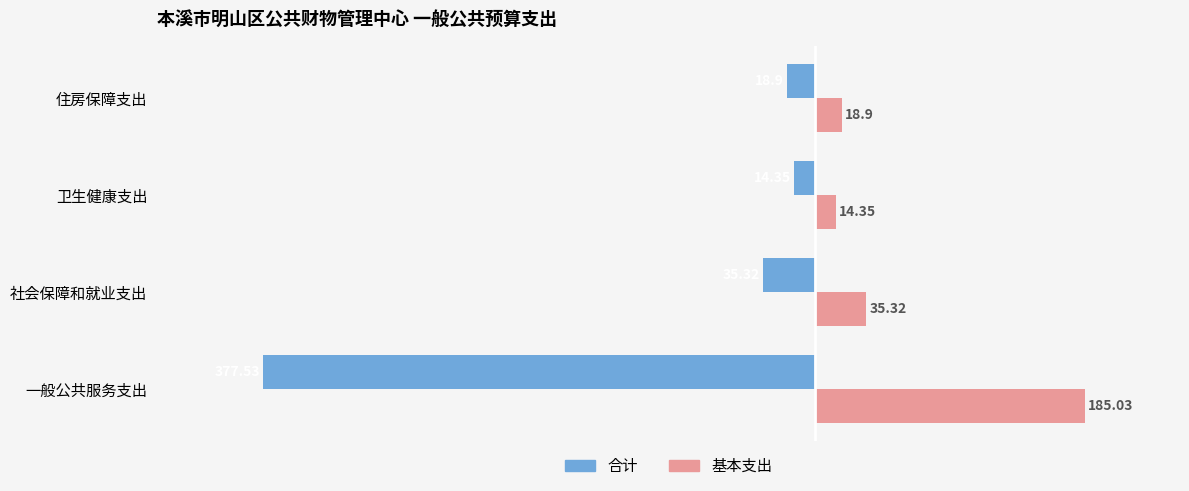

What is the minimum value shown in the chart?

-377.5